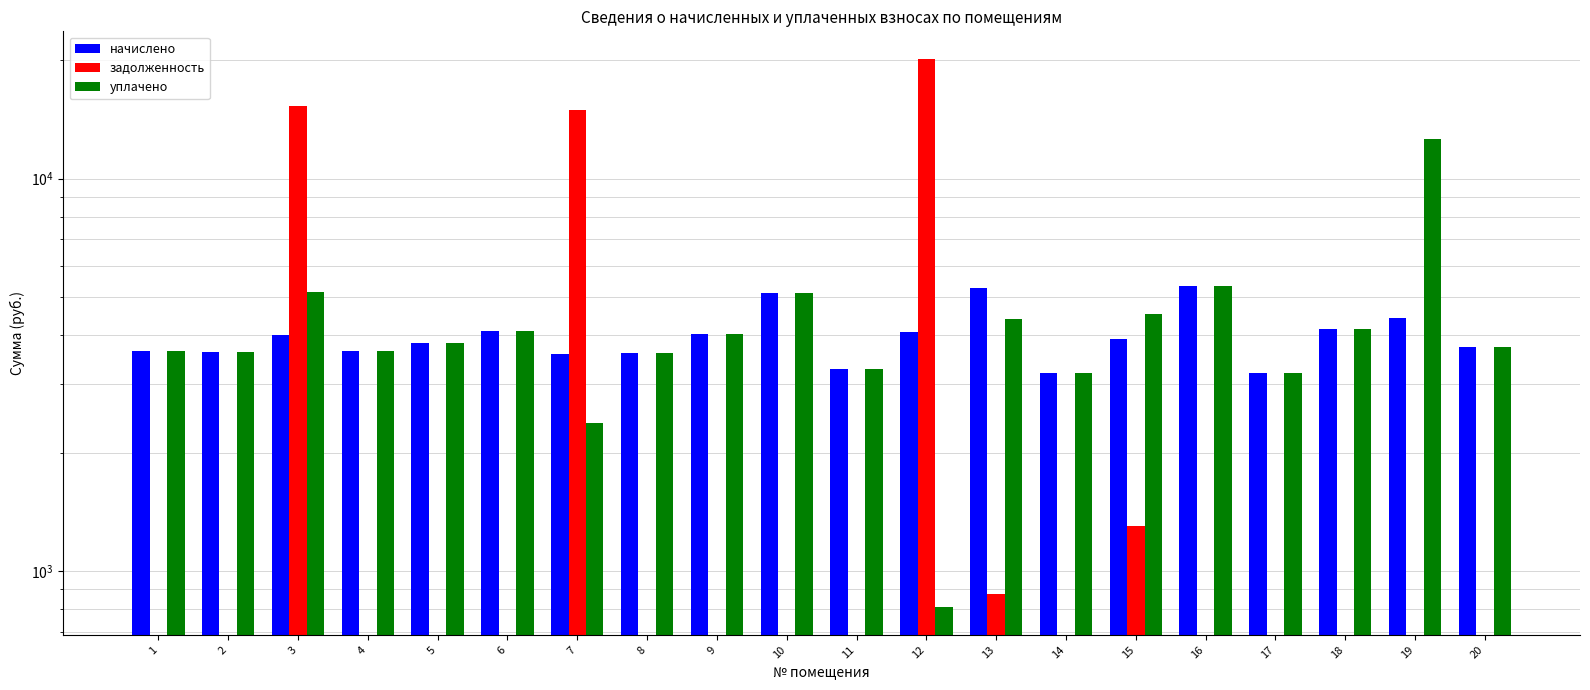

Count the number of data series in this chart.

3